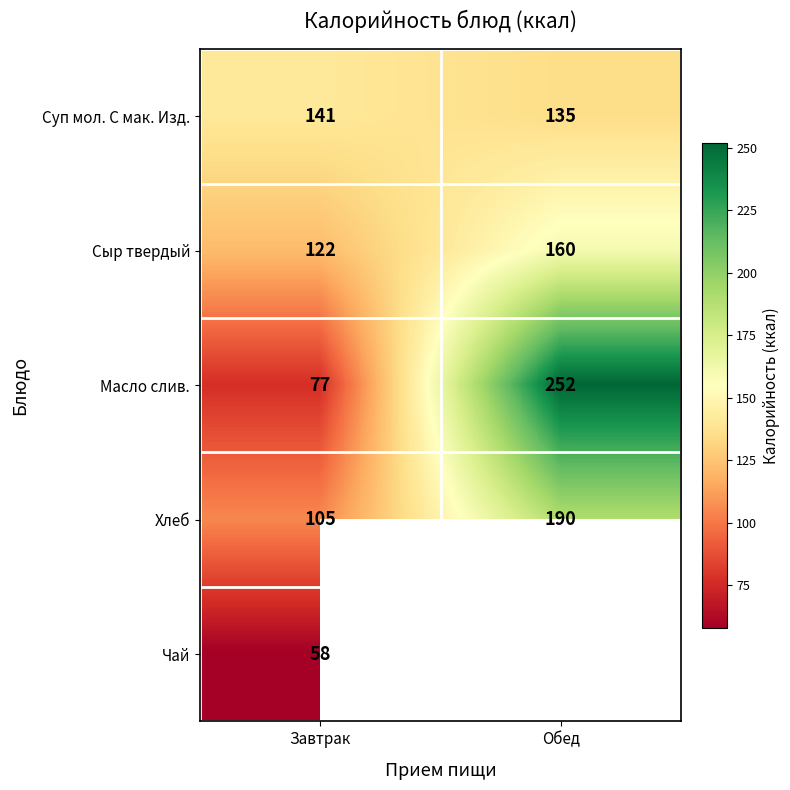

Is it true that Масло слив. equals 33.4 at Завтрак?

False